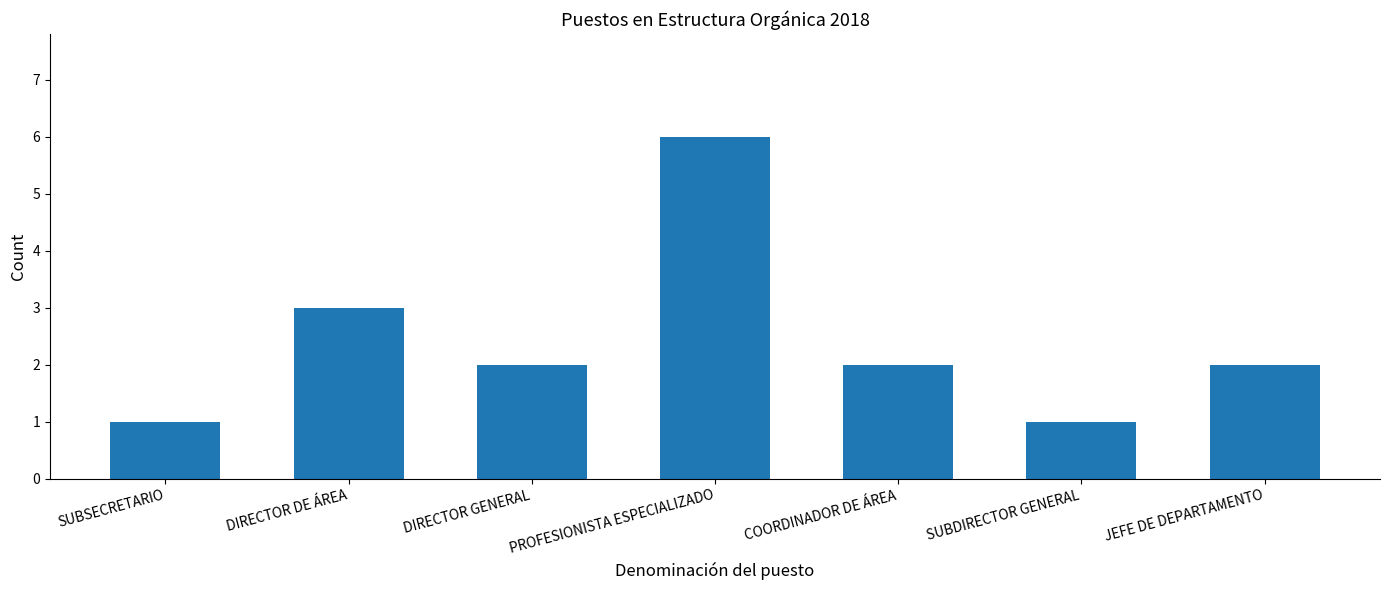

How many bars are there in total?

7